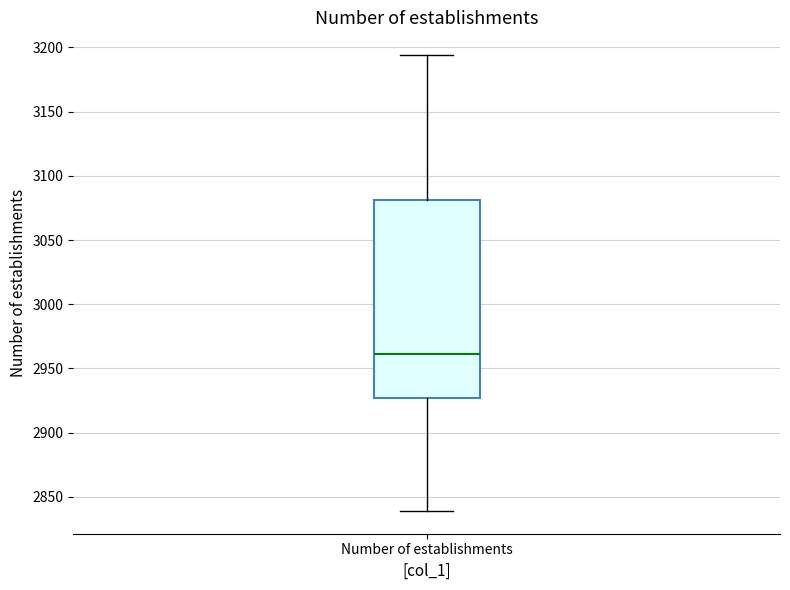

Where does the lower whisker of the box for Number of establishments end on the y-axis? The values are not printed on the chart, so give them approximately, as read against the axis.

2840